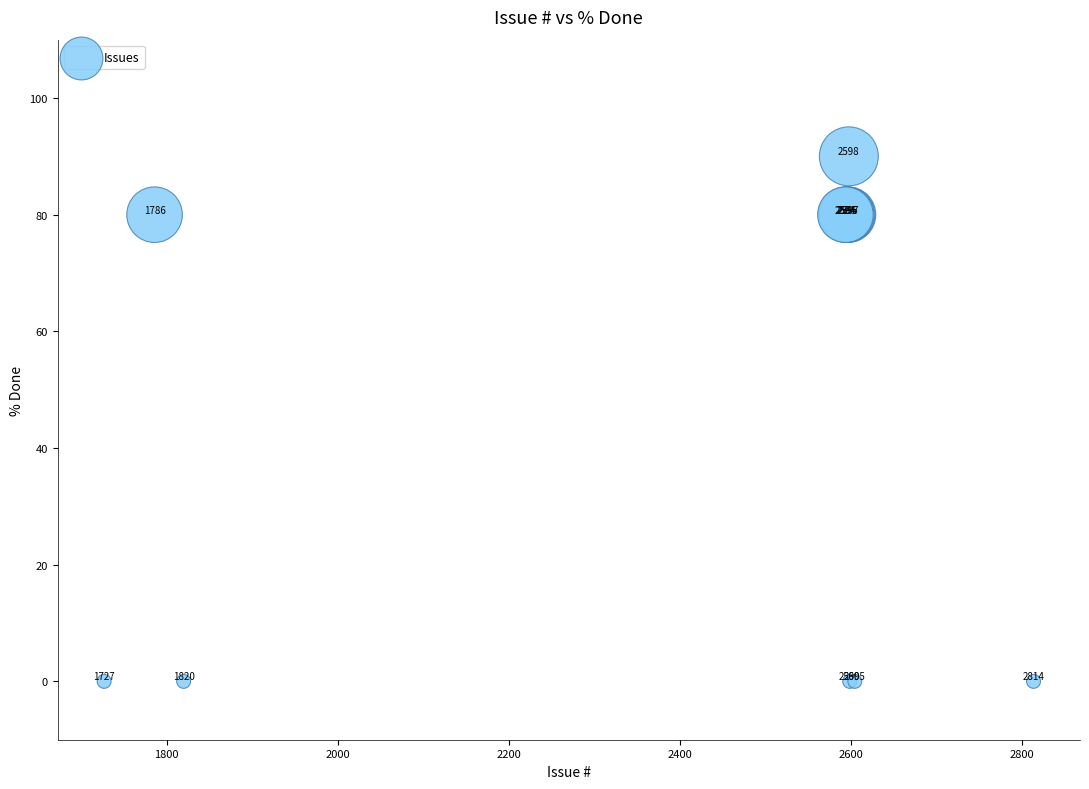

What Y value in the scatter plot is closest to 45?

80